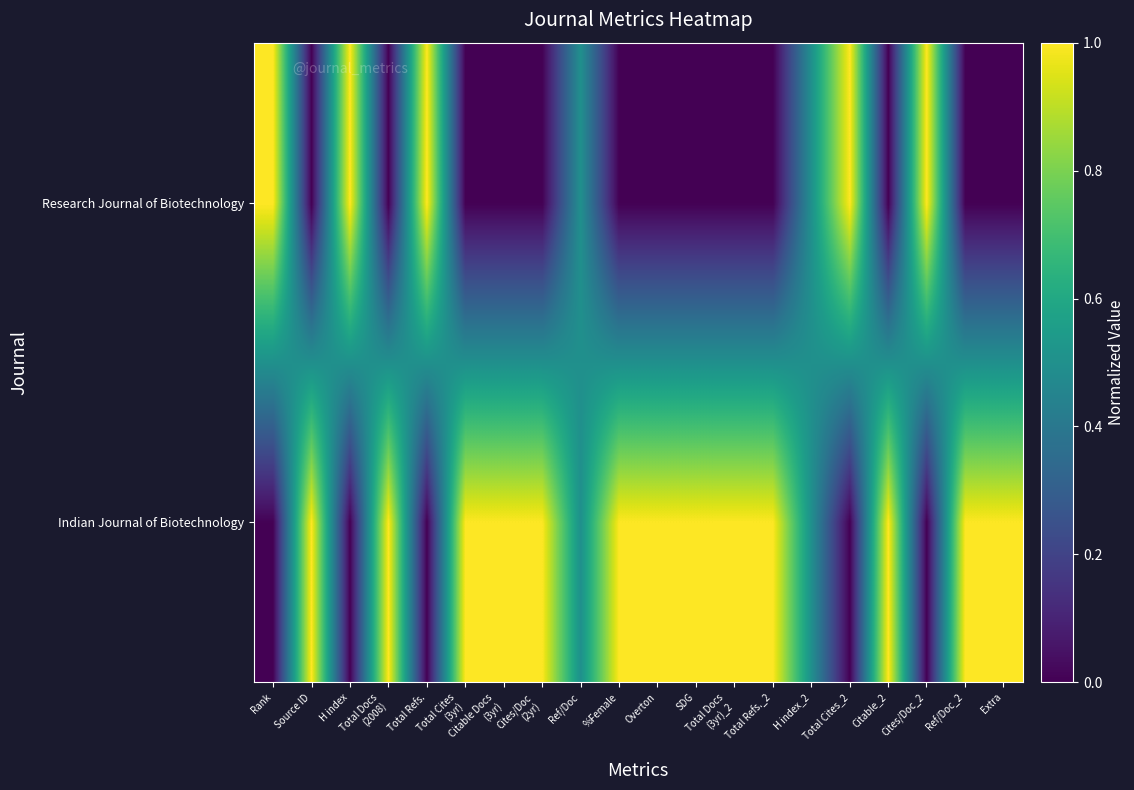

What is the total value across all series at Total Refs.?

1.0